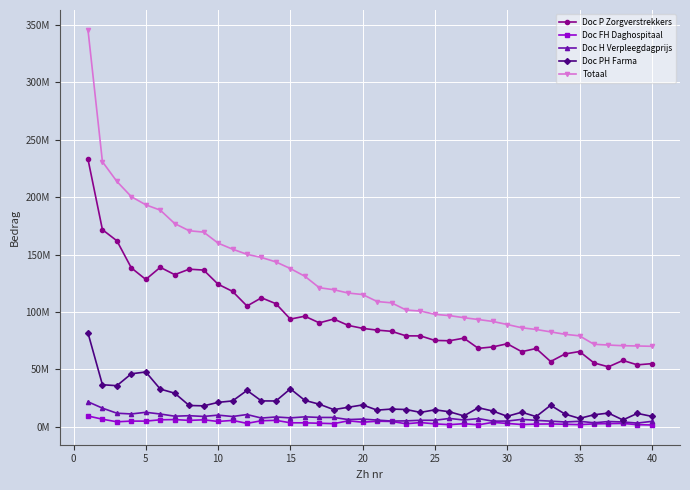

Which category has the lowest value in the Doc FH Daghospitaal series?

40